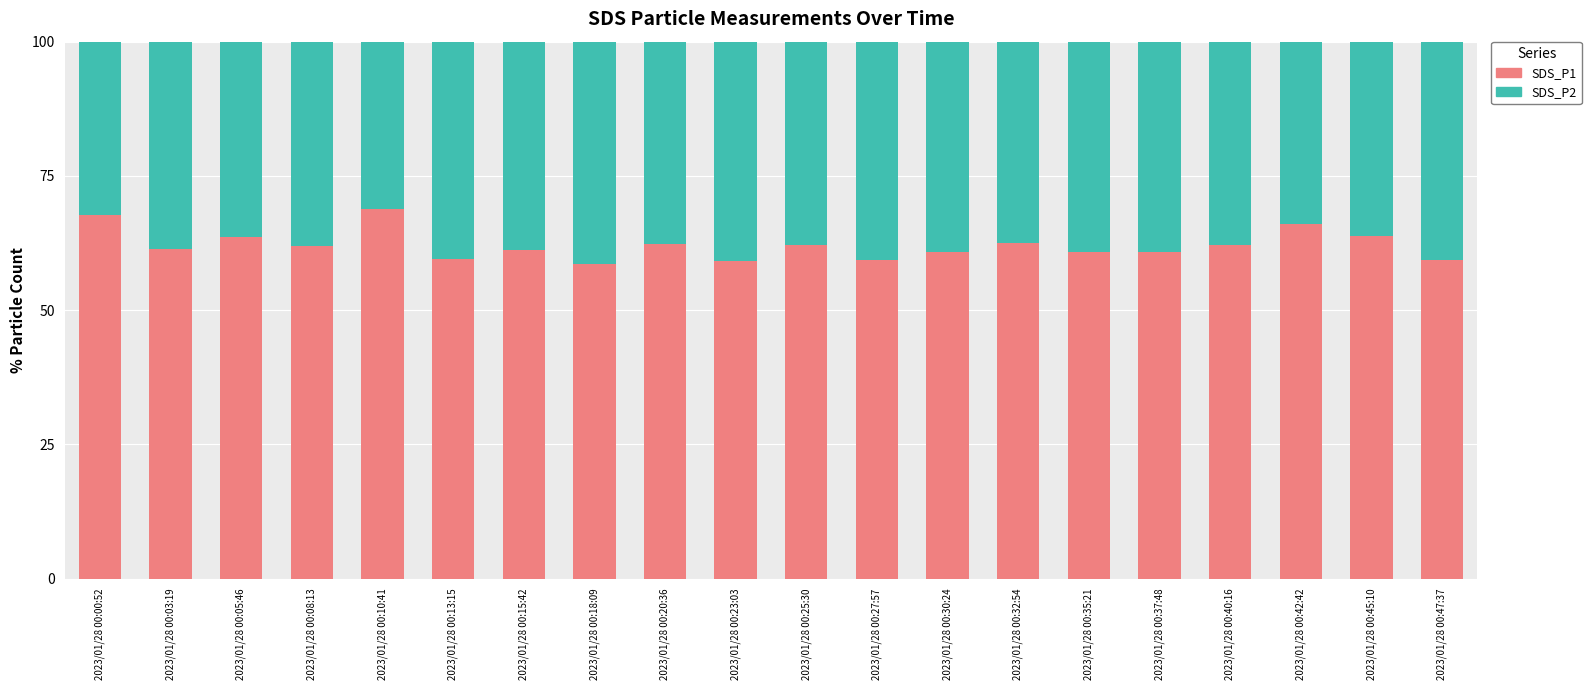

What is the highest value of the SDS_P1 series?

68.8